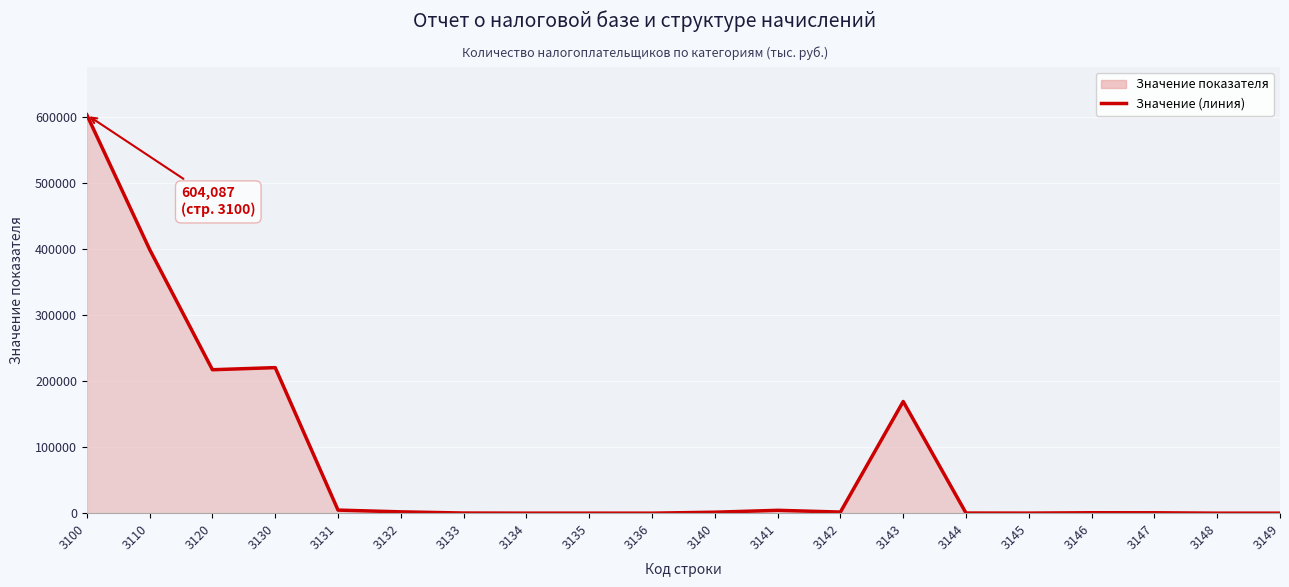

Reading right to left, what are all the values shown in this chart?

7	11	609	660	110	194	169359	1672	4332	1453	14	40	39	205	2002	4660	220712	217517	399918	604087